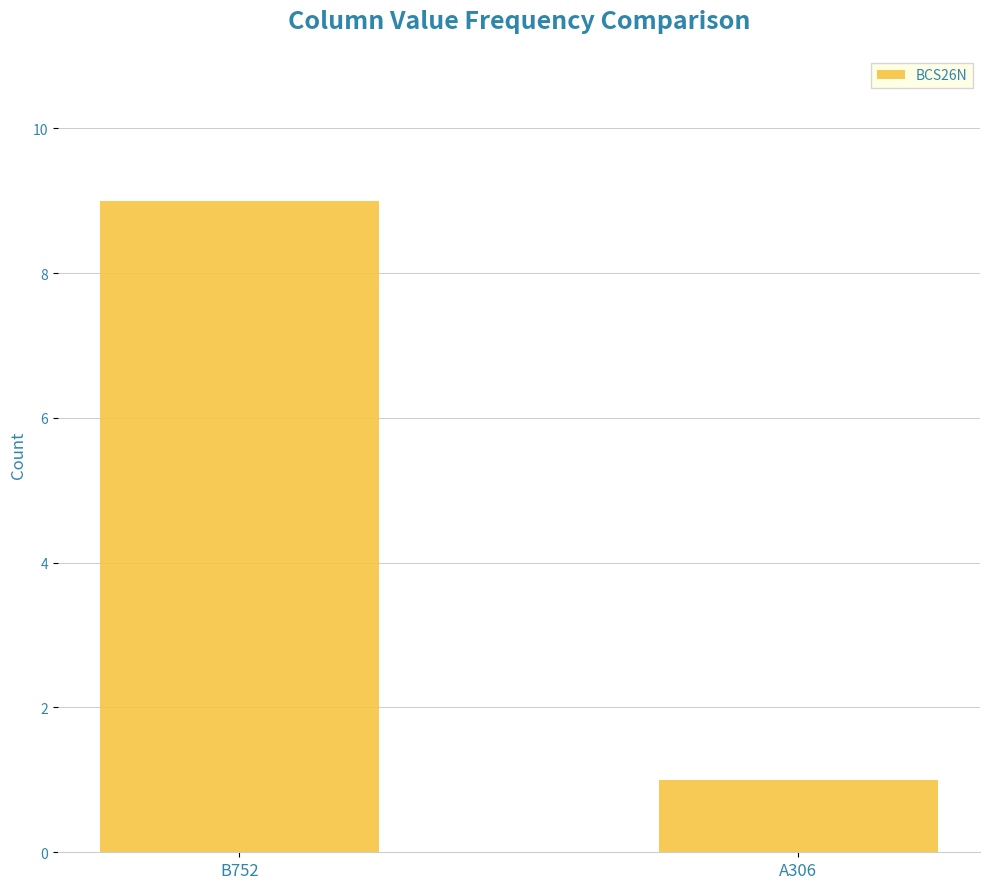

What is the ratio of the value at A306 to the value at B752?

0.1